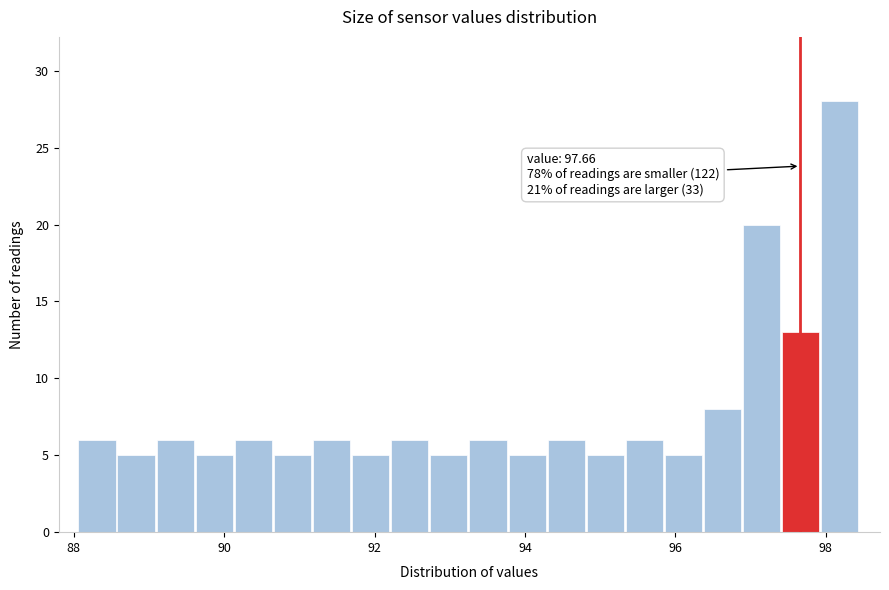

Around what value on the x-axis is the tallest bar? Give the approximate position of its centre, as read against the axis.

98.2